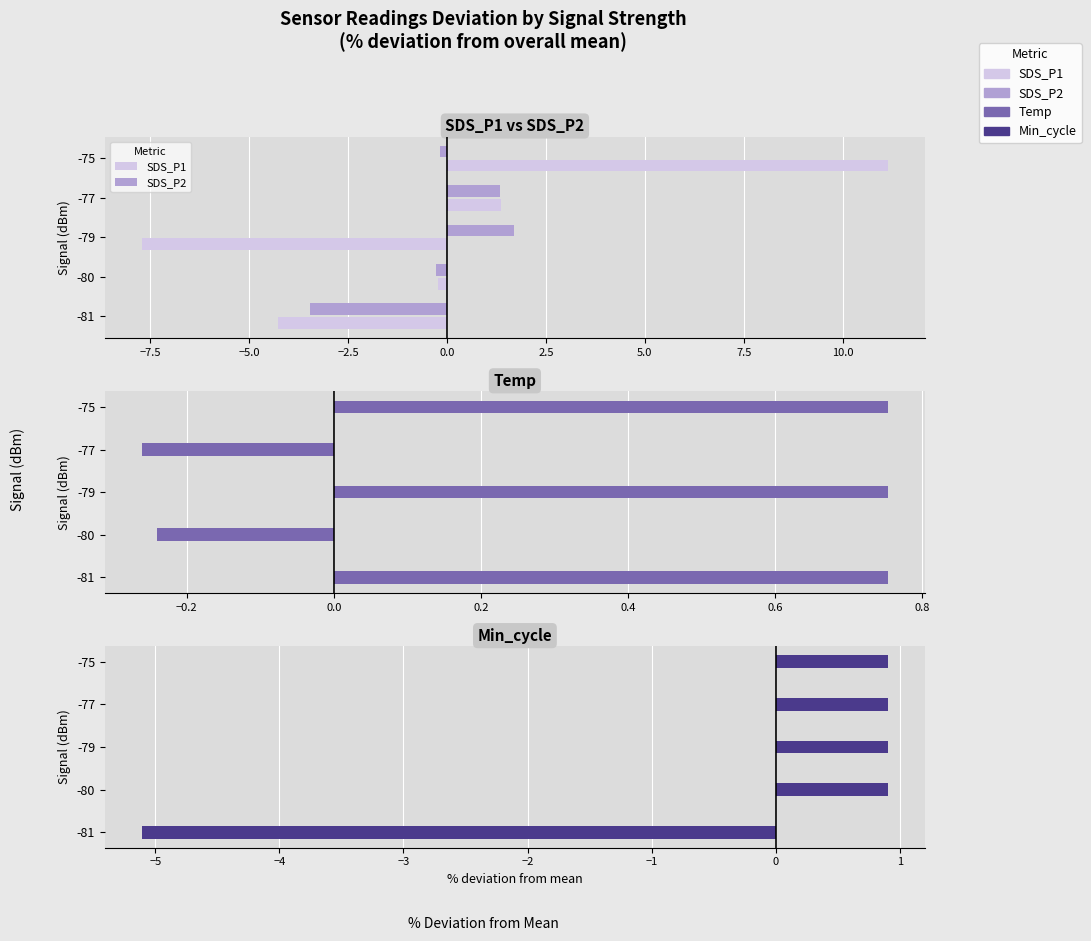

How many values in the SDS_P2 series are below 0?

3